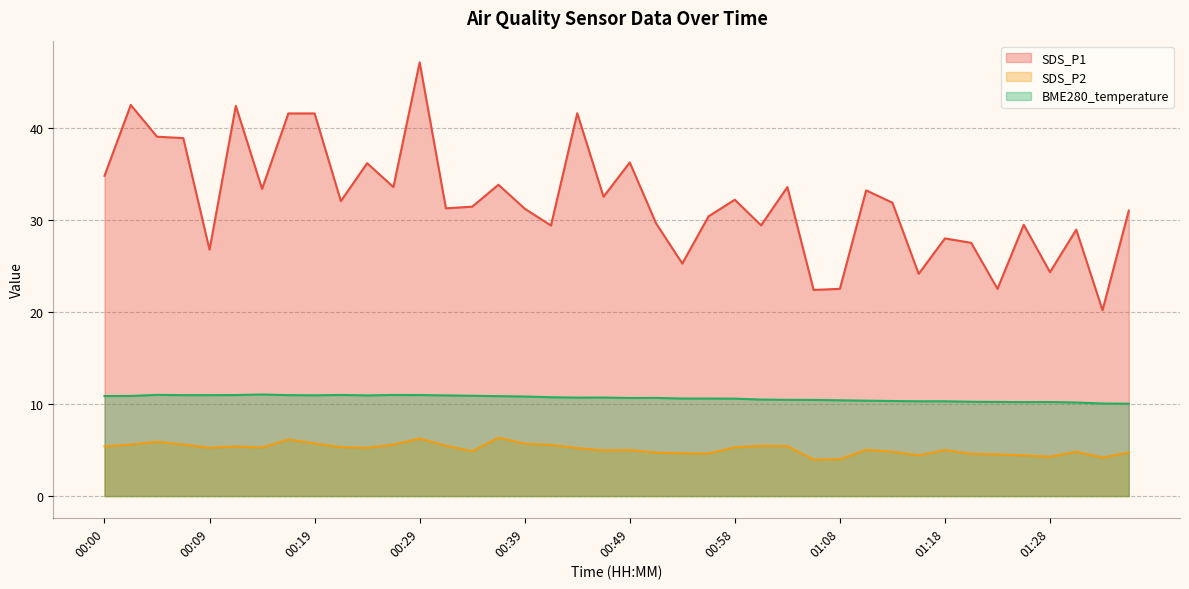

Which series has the widest spread of values?

SDS_P1